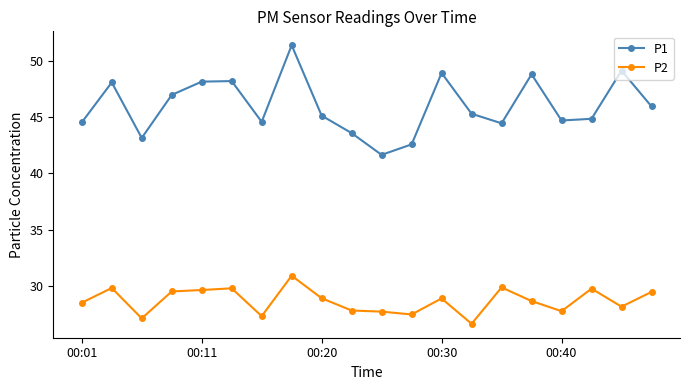

What is the value of the P1 point at the 15th from the left?

44.5